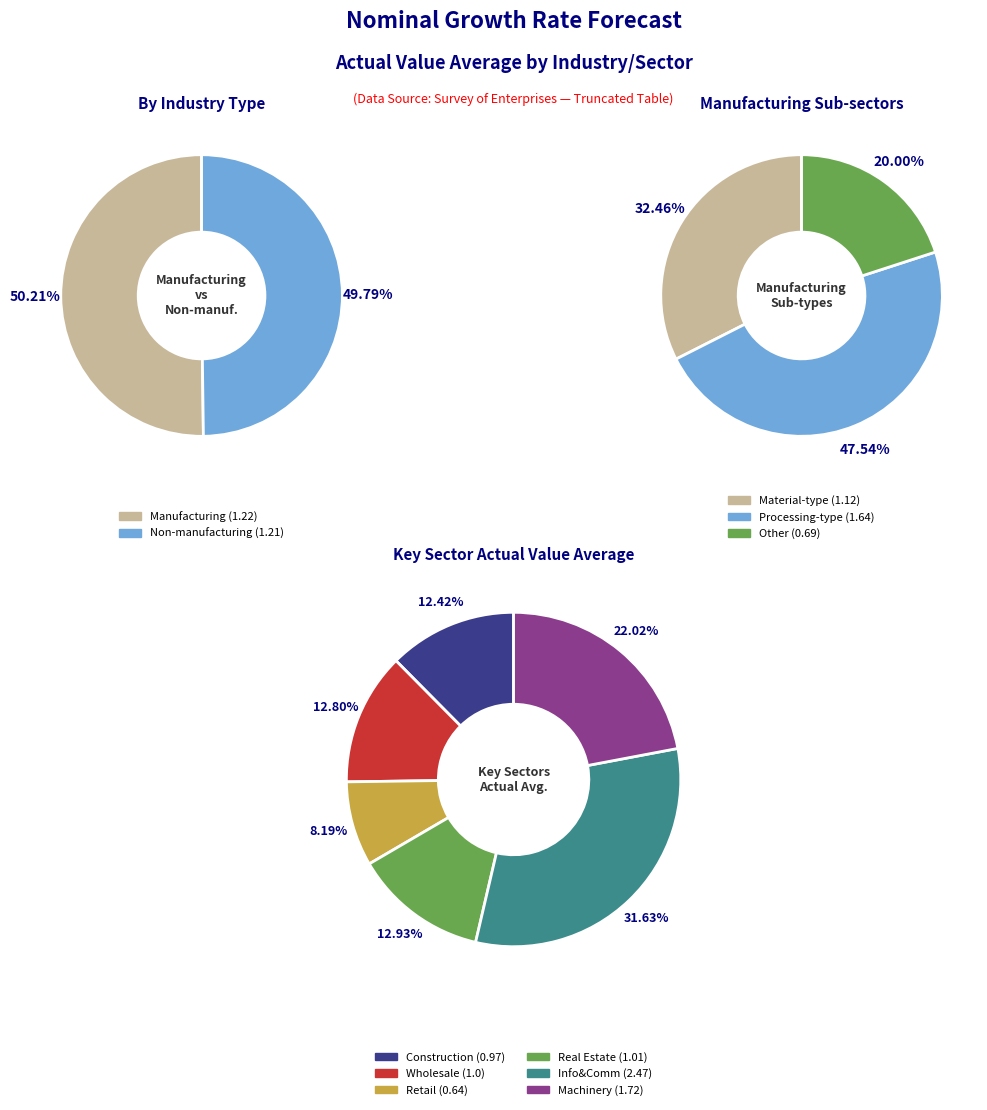

True or false: Non-manufacturing accounts for 1% of the total.

False